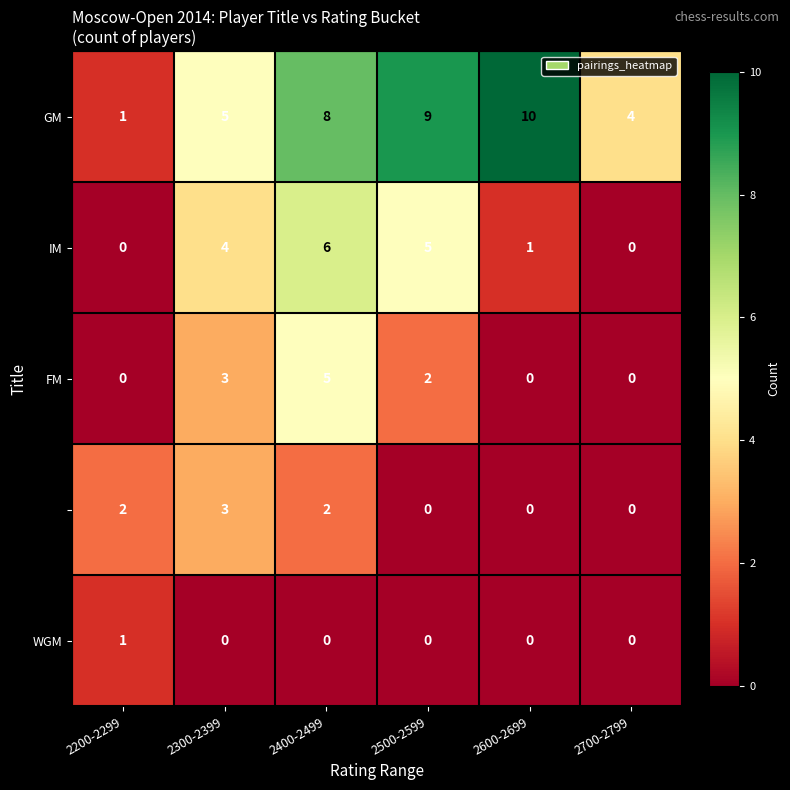

Which label corresponds to the largest value in the chart?

2600-2699